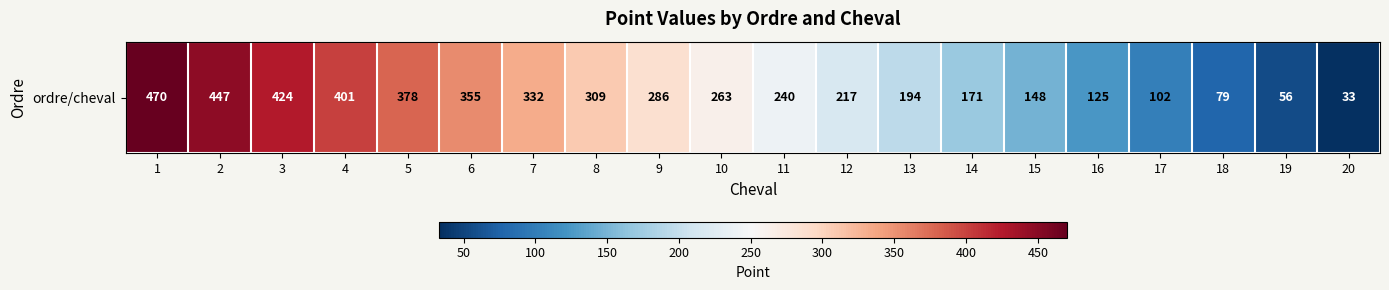

Reading left to right, transcribe all the data shown in this chart.

470	447	424	401	378	355	332	309	286	263	240	217	194	171	148	125	102	79	56	33